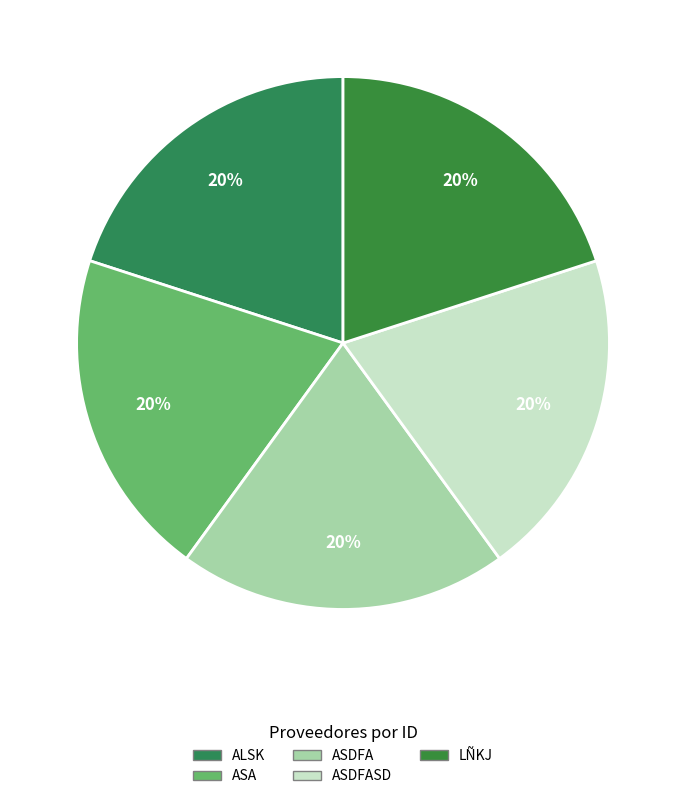

Count the number of slices in the pie.

5